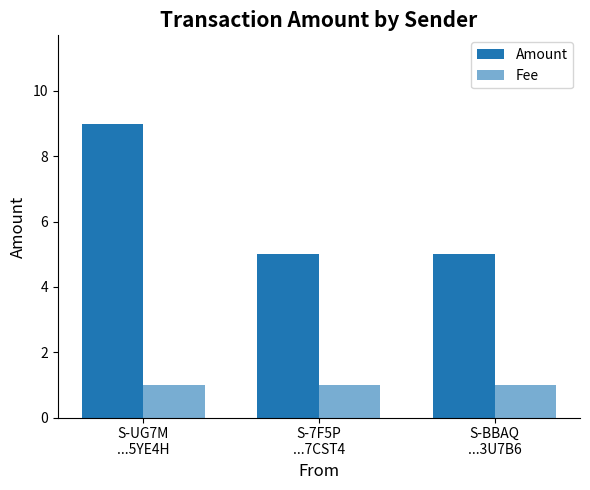

Count the number of categories in the chart.

3